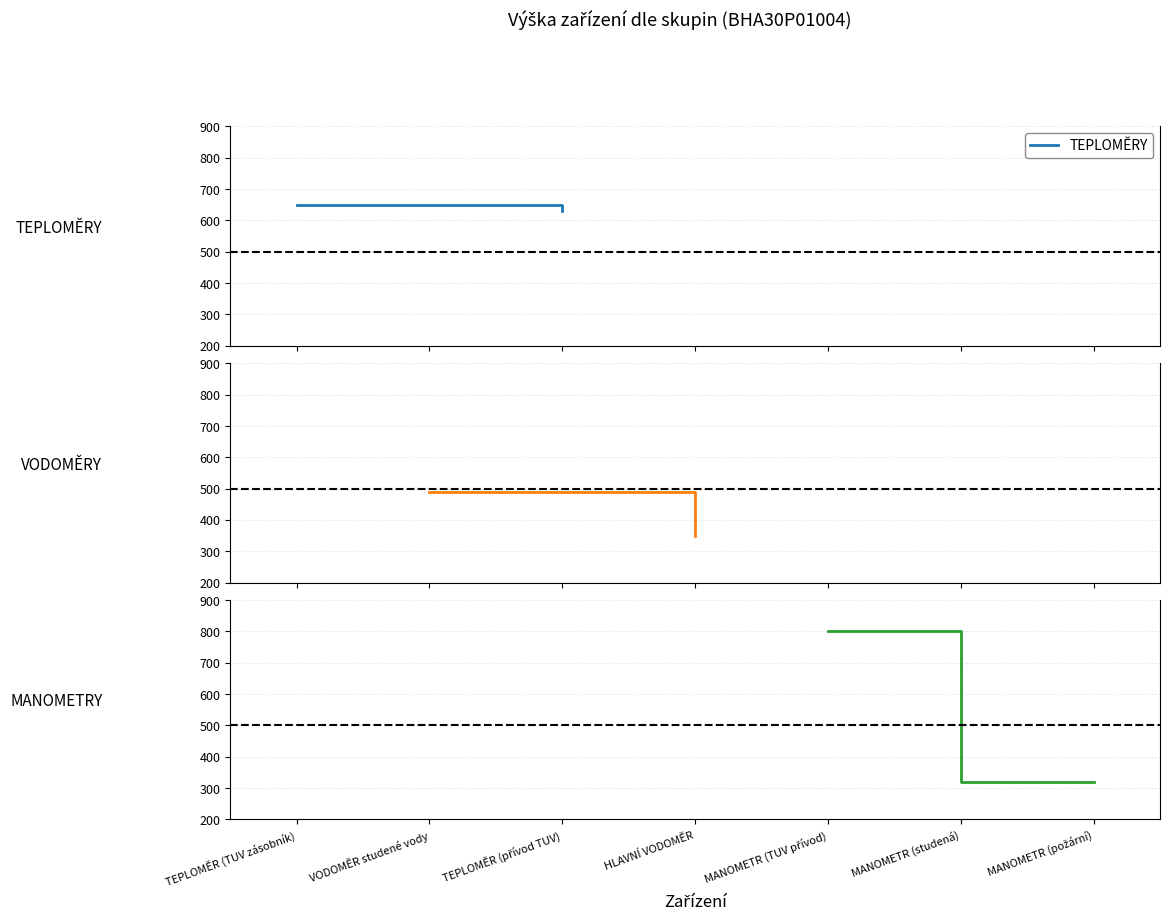

True or false: the data shows 320 at MANOMETR (studená).

True